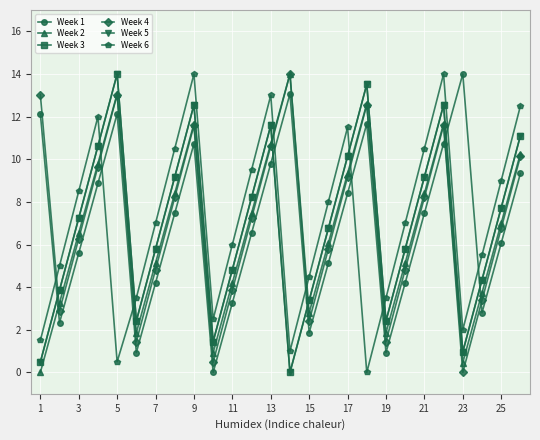

Does the chart have visible grid lines?

Yes